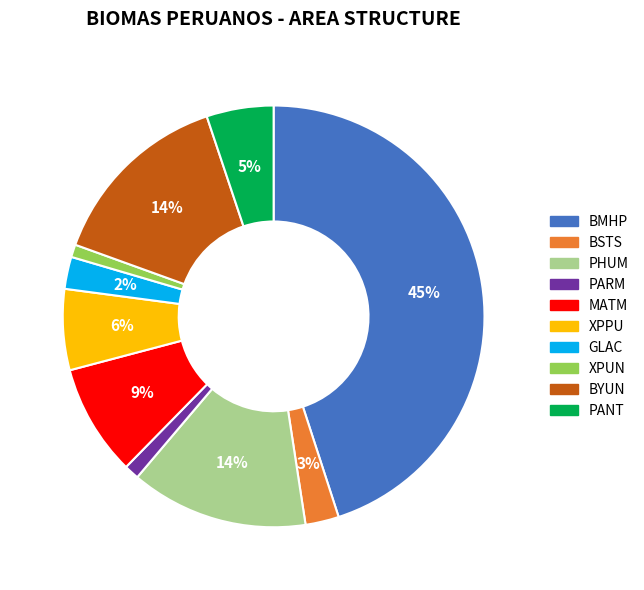

Count the number of slices in the pie.

10